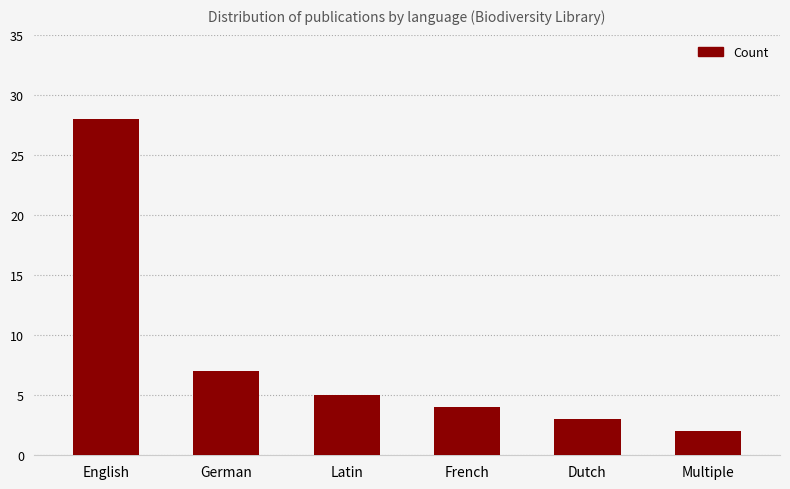

Which category has the lowest value across all series?

Multiple